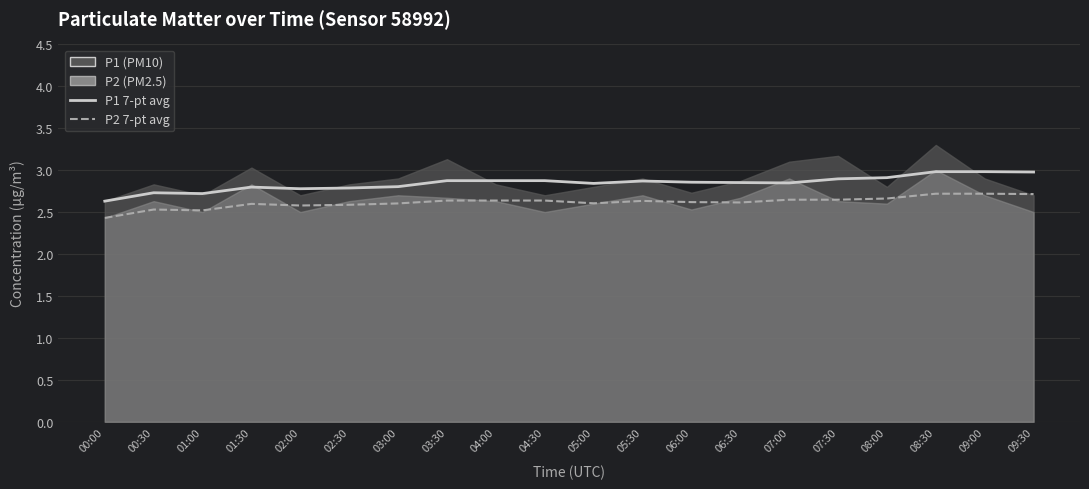

What is the sum of the P1 7-pt avg values at 07:00 and 07:30?

5.7